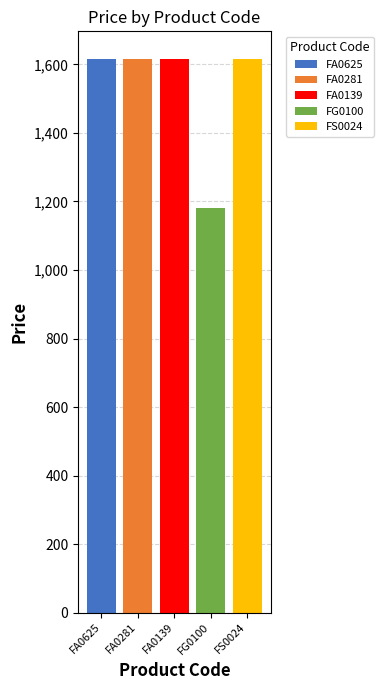

Count the number of data series in this chart.

5